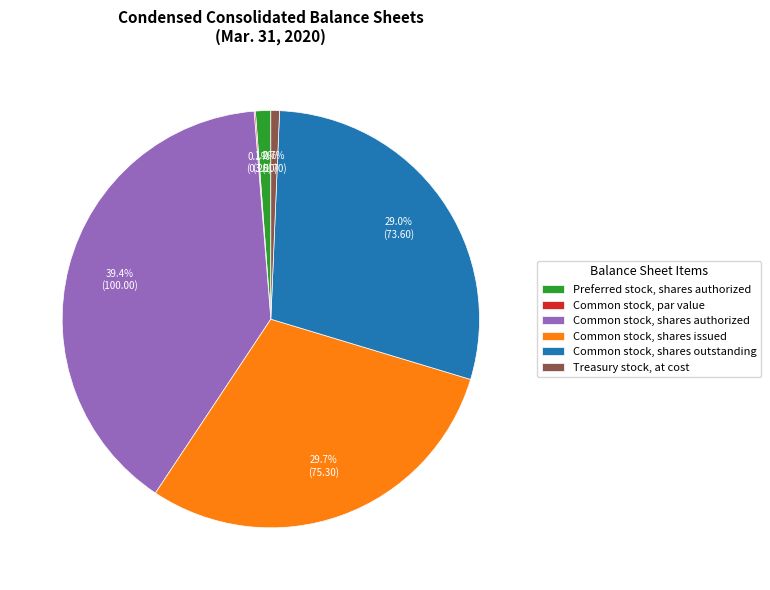

Between Treasury stock, at cost and Common stock, shares authorized, which is larger?

Common stock, shares authorized